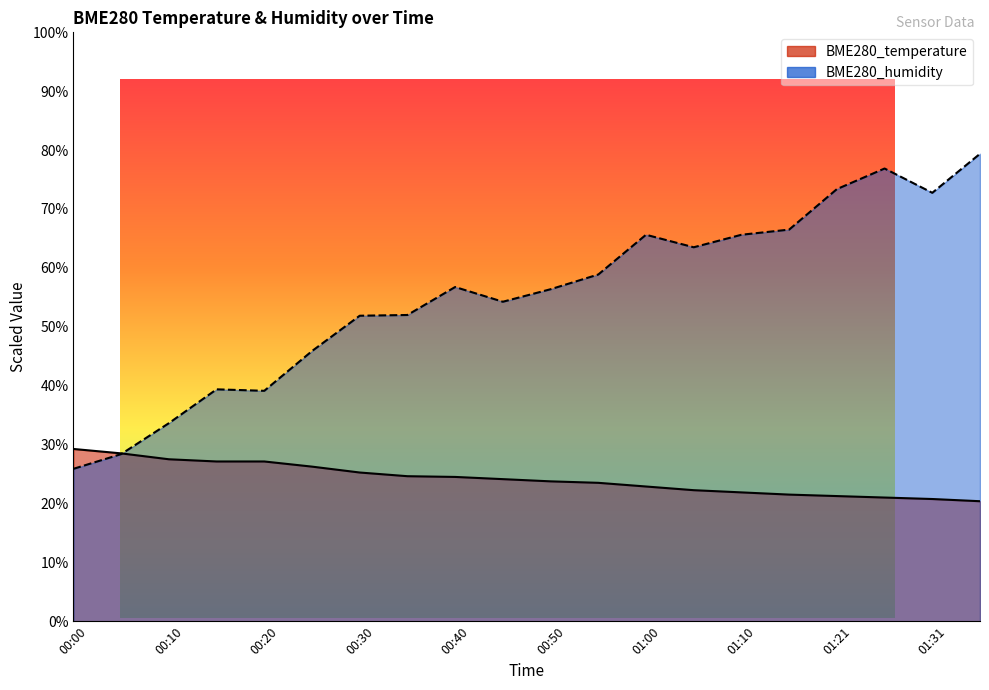

Which series has the widest spread of values?

BME280_humidity